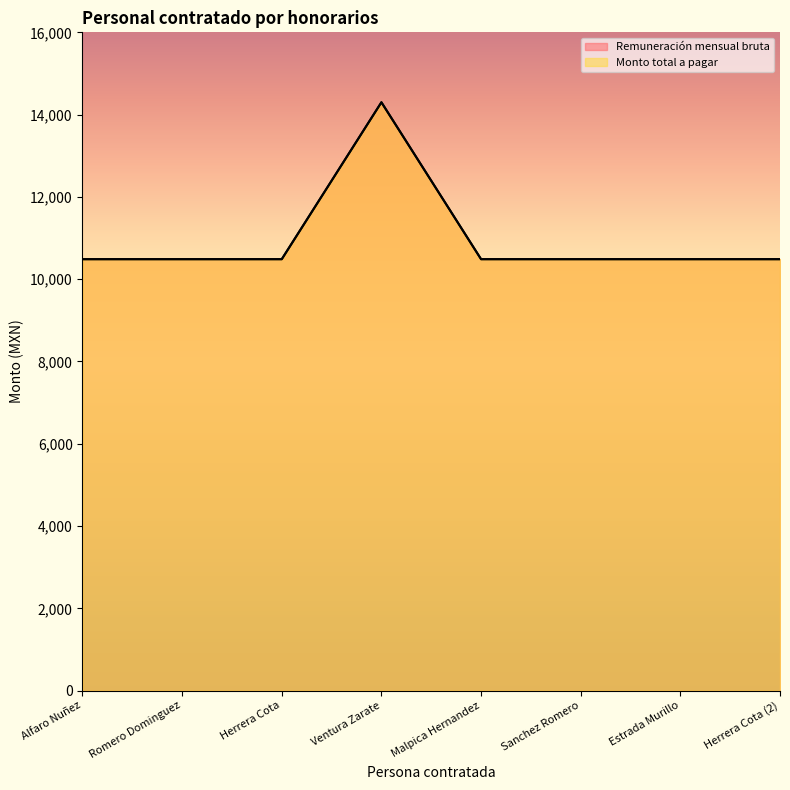

The value of Monto total a pagar at Herrera Cota (2) is 4660.1. True or false?

False